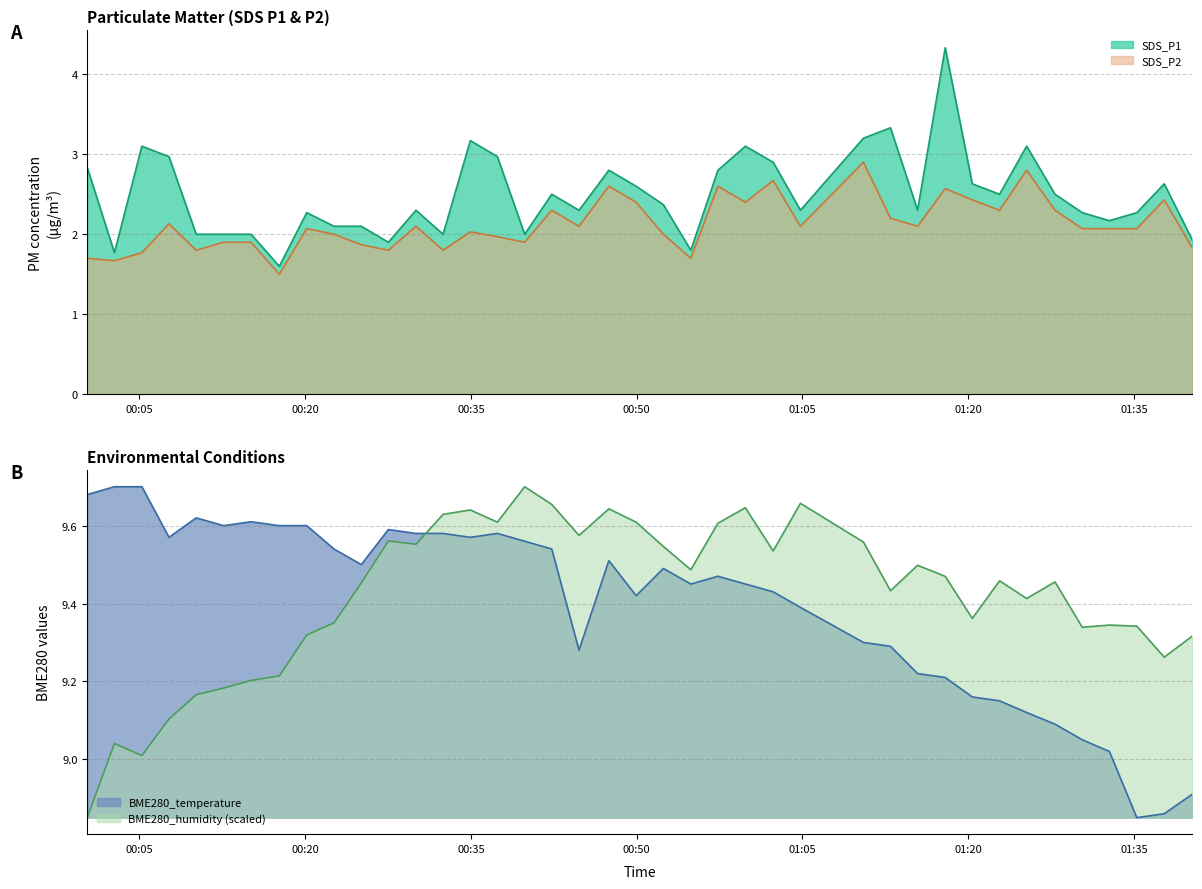

Reading left to right, transcribe all the data shown in this chart.

SDS_P1: 2.8	1.8	3.1	3.0	2.0	2.0	2.0	1.6	2.3	2.1	2.1	1.9	2.3	2.0	3.2	3.0	2.0	2.5	2.3	2.8	2.6	2.4	1.8	2.8	3.1	2.9	2.3	3.2	3.3	2.3	4.3	2.6	2.5	3.1	2.5	2.3	2.2	2.3	2.6	1.9
SDS_P2: 1.7	1.7	1.8	2.1	1.8	1.9	1.9	1.5	2.1	2.0	1.9	1.8	2.1	1.8	2.0	2.0	1.9	2.3	2.1	2.6	2.4	2.0	1.7	2.6	2.4	2.7	2.1	2.9	2.2	2.1	2.6	2.4	2.3	2.8	2.3	2.1	2.1	2.1	2.4	1.8
BME280_temperature: 9.7	9.7	9.7	9.6	9.6	9.6	9.6	9.6	9.6	9.5	9.5	9.6	9.6	9.6	9.6	9.6	9.6	9.5	9.3	9.5	9.4	9.5	9.4	9.5	9.4	9.4	9.4	9.3	9.3	9.2	9.2	9.2	9.2	9.1	9.1	9.1	9.0	8.8	8.9	8.9
BME280_humidity: 8.8	9.0	9.0	9.1	9.2	9.2	9.2	9.2	9.3	9.4	9.5	9.6	9.6	9.6	9.6	9.6	9.7	9.7	9.6	9.6	9.6	9.5	9.5	9.6	9.6	9.5	9.7	9.6	9.4	9.5	9.5	9.4	9.5	9.4	9.5	9.3	9.3	9.3	9.3	9.3